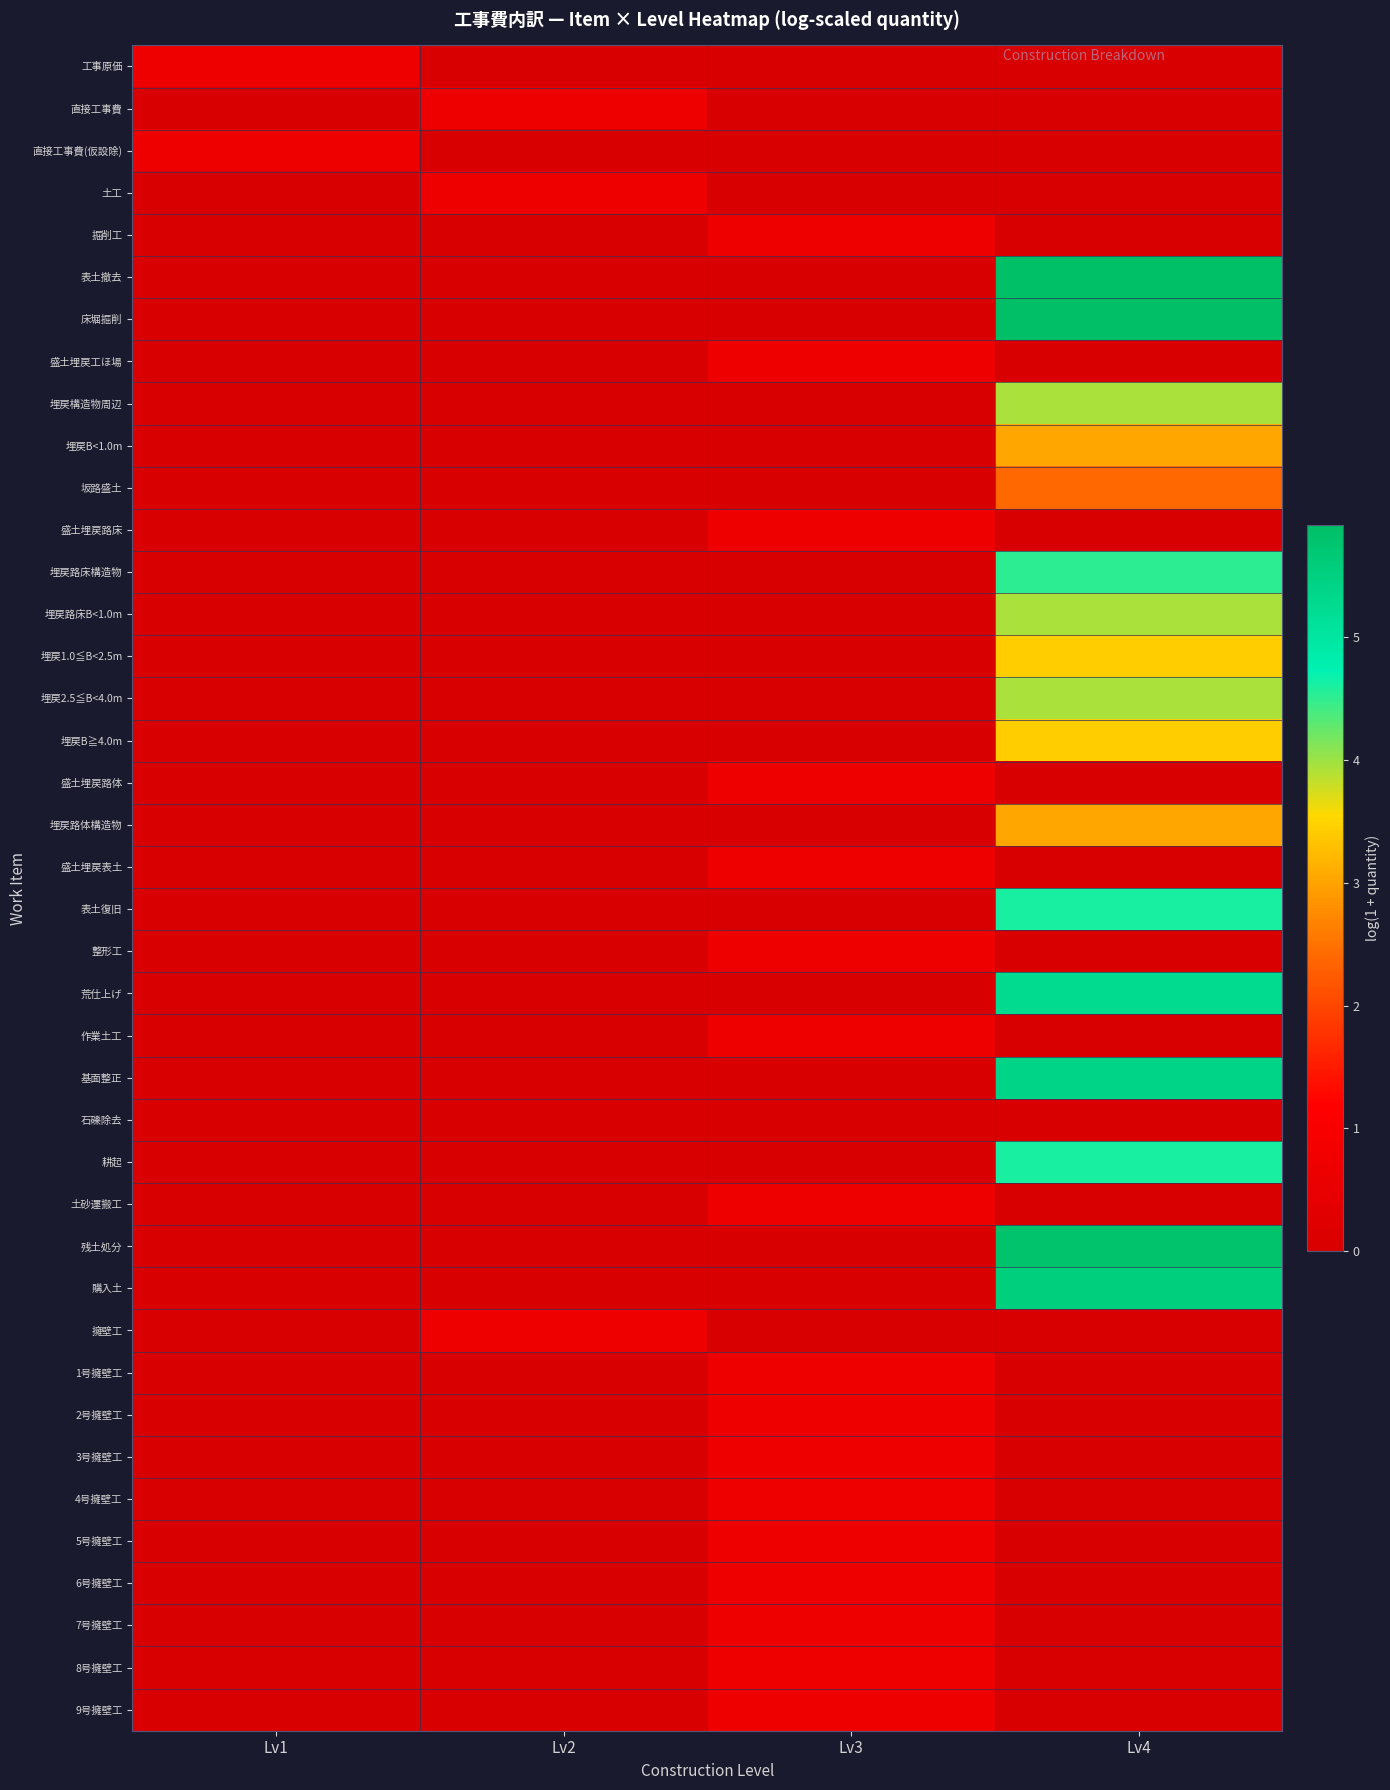

Count the number of categories in the chart.

4